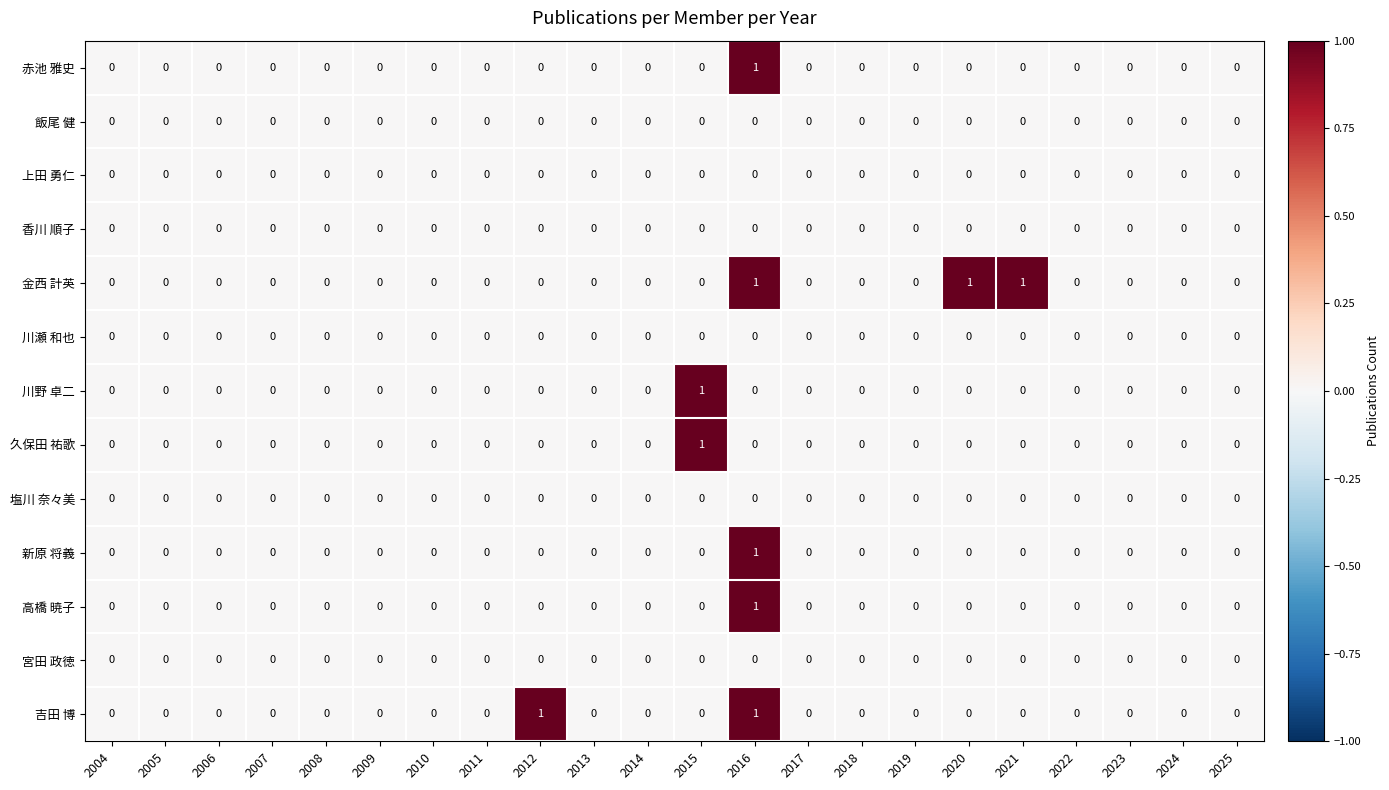

Is it true that 川瀬 和也 equals 0 at 2024?

True